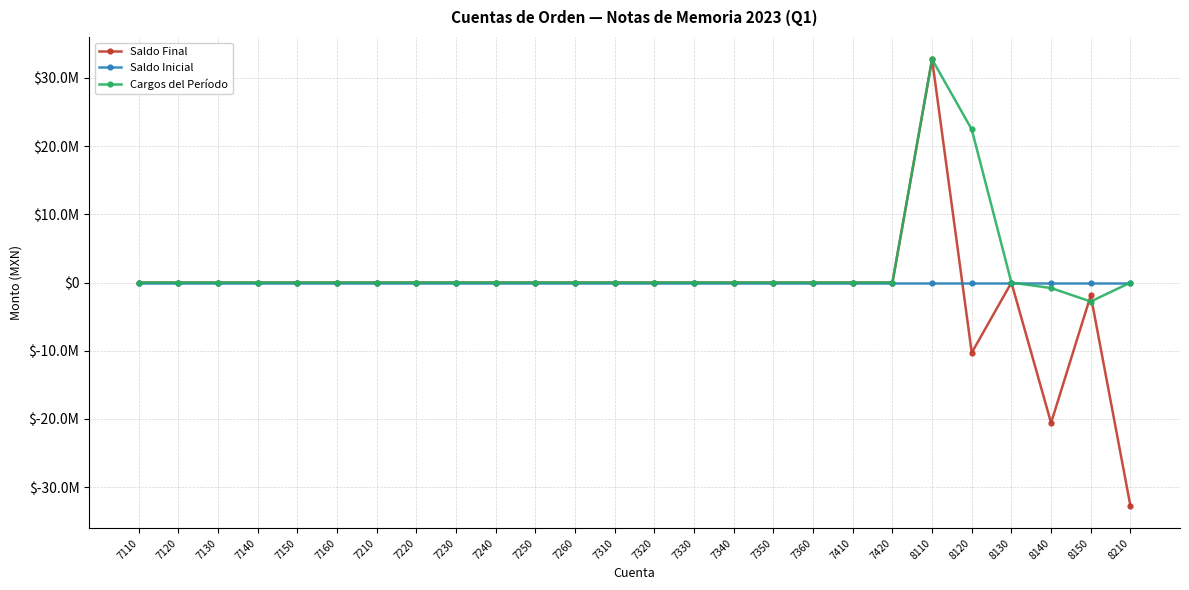

Reading left to right, transcribe all the data shown in this chart.

Saldo Final: 0.0	0.0	0.0	0.0	0.0	0.0	0.0	0.0	0.0	0.0	0.0	0.0	0.0	0.0	0.0	0.0	0.0	0.0	0.0	0.0	32738898.9	-10285670.6	0.0	-20572894.8	-1880333.5	-32738898.9
Saldo Inicial: 0.0	0.0	0.0	0.0	0.0	0.0	0.0	0.0	0.0	0.0	0.0	0.0	0.0	0.0	0.0	0.0	0.0	0.0	0.0	0.0	0.0	0.0	0.0	0.0	0.0	0.0
Cargos del Período: 0.0	0.0	0.0	0.0	0.0	0.0	0.0	0.0	0.0	0.0	0.0	0.0	0.0	0.0	0.0	0.0	0.0	0.0	0.0	0.0	32738898.9	22453228.3	0.0	-801408.0	-2776268.2	0.0